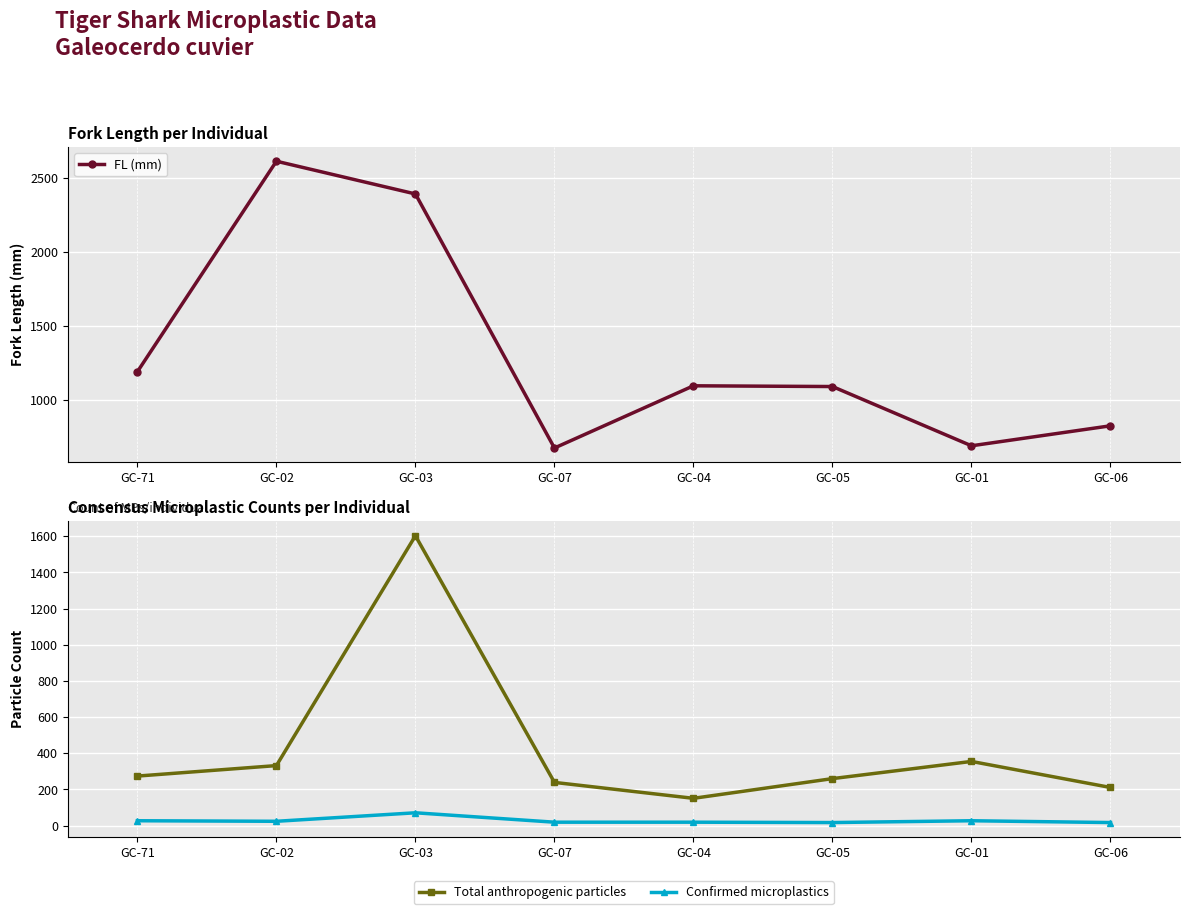

What is the label of the 8th point from the right?

GC-71